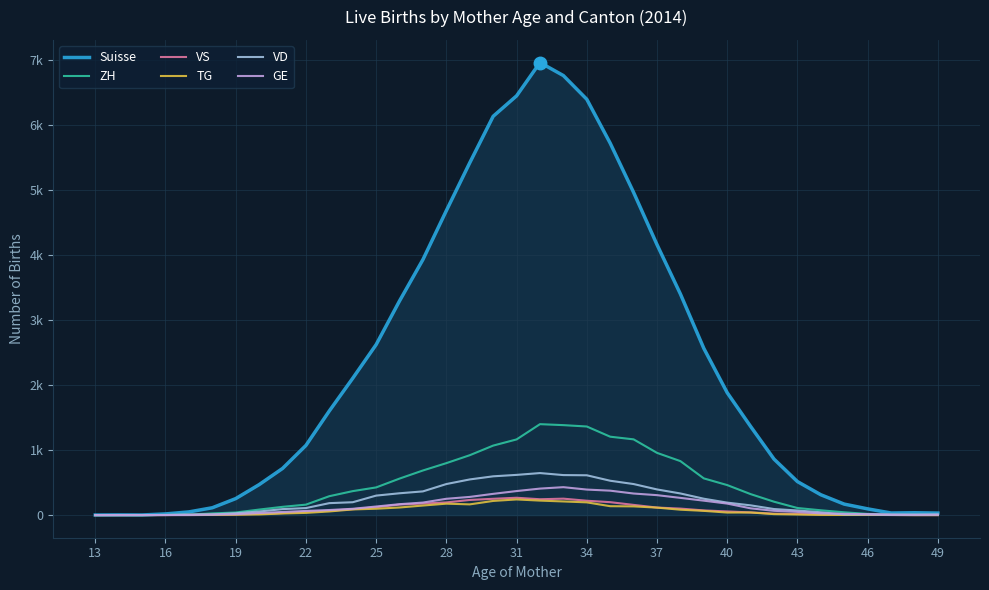

Which series ends up on top after the final intersection of GE and VD?

VD